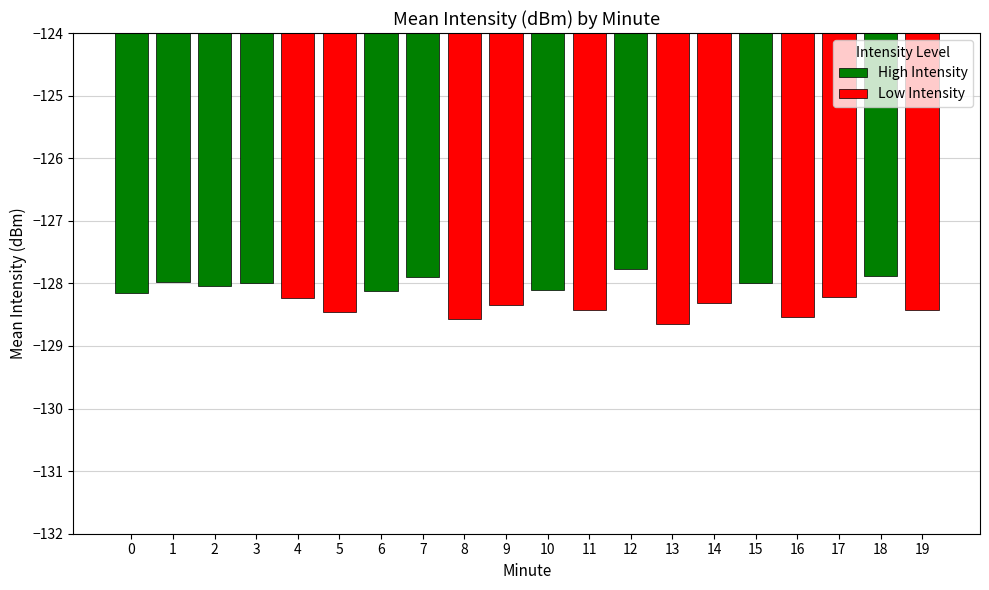

What is the difference between the second highest and minimum values?

0.7